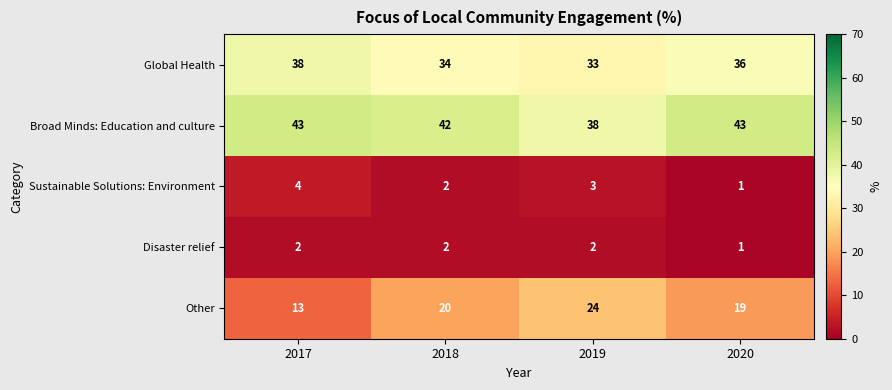

The value of Sustainable Solutions: Environment at 2018 is 2. True or false?

True